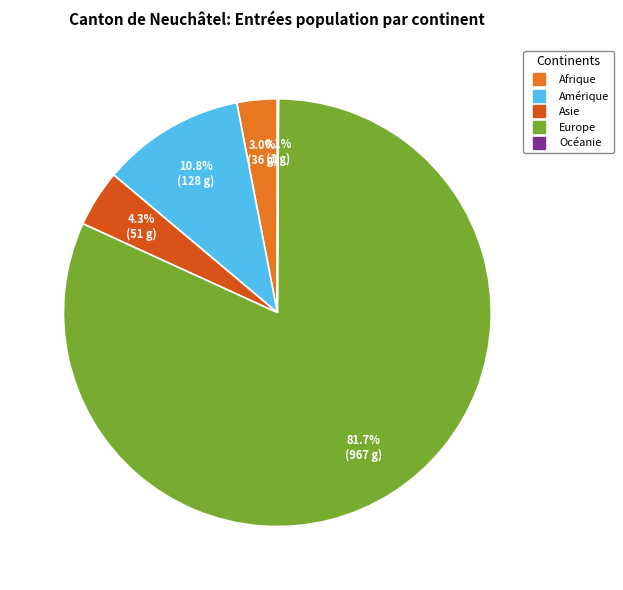

What is the largest slice in the pie chart?

Europe